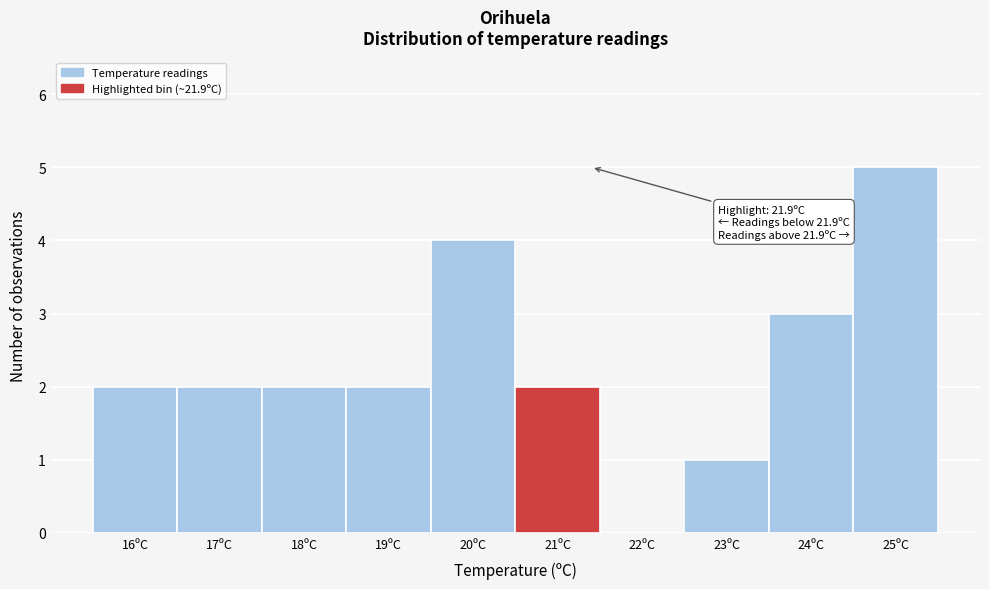

Is it true that the value at 19ºC is 3?

False